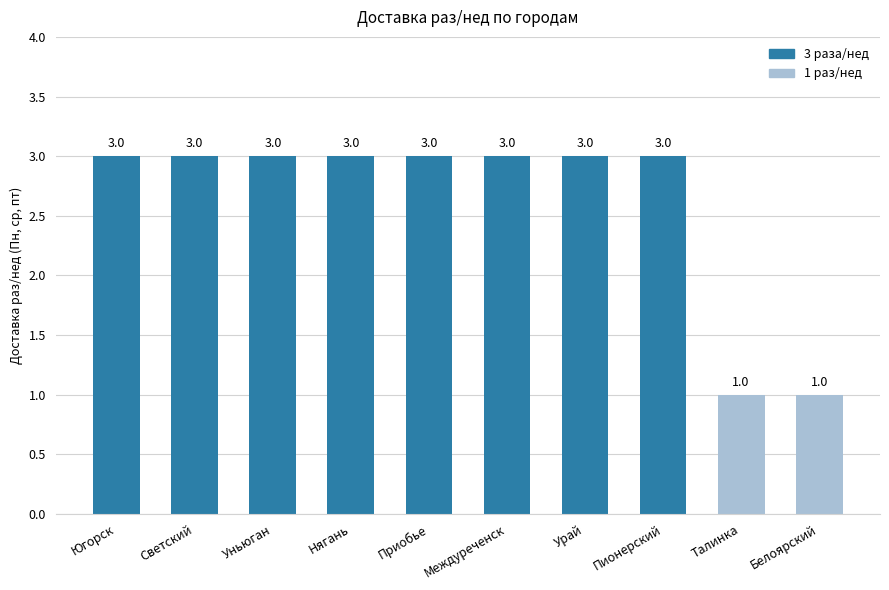

What is the minimum value shown in the chart?

1